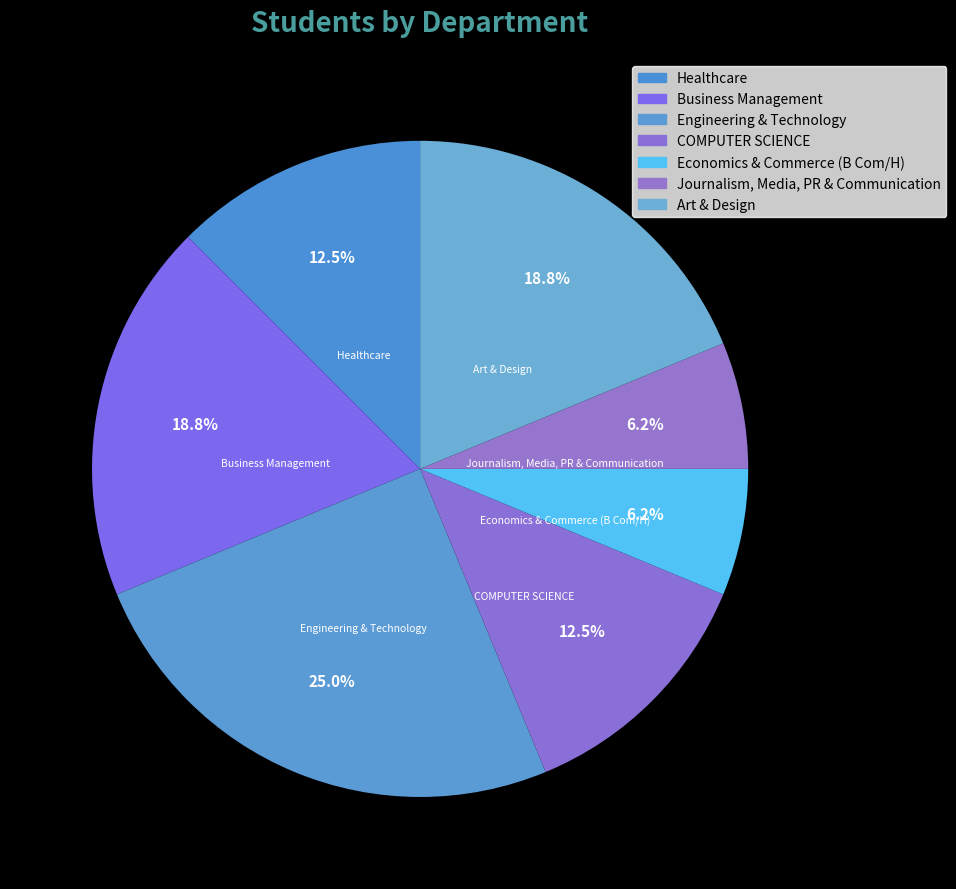

Which category has the biggest portion of the pie?

Engineering & Technology